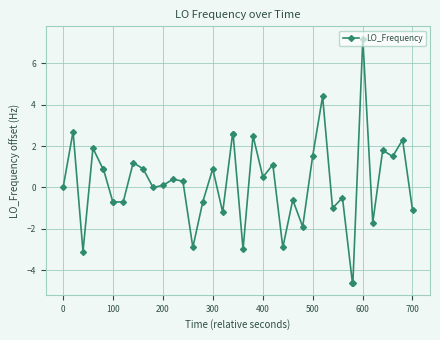

What is the minimum value shown in the chart?

-4.6